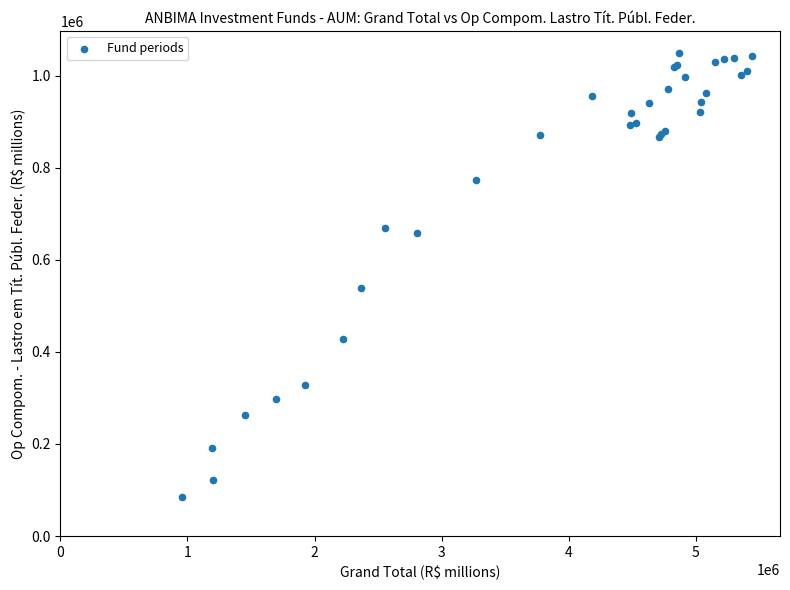

What Y value in the scatter plot is closest to 566365?

537854.1